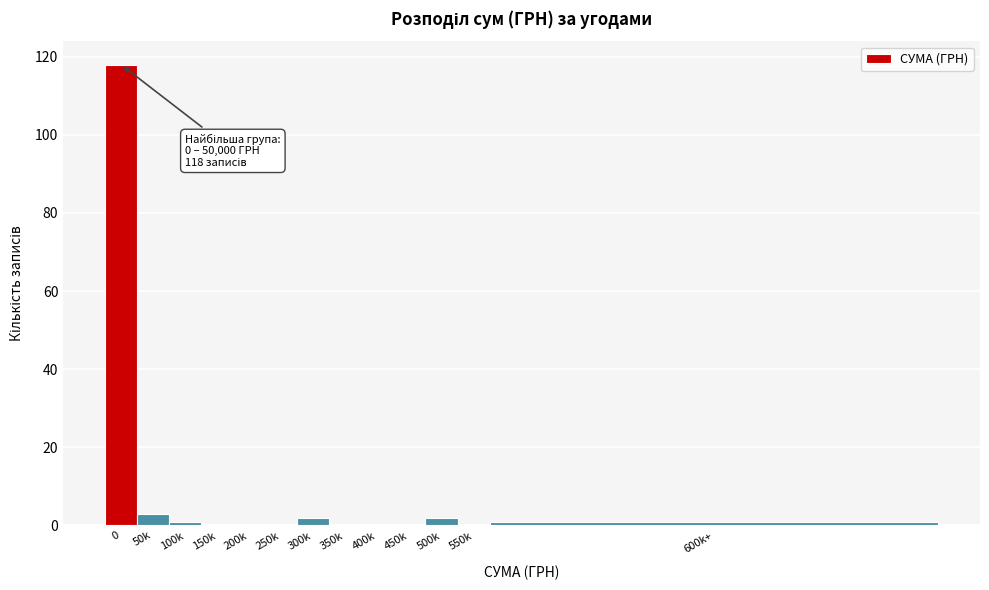

Reading left to right, extract all data points from this chart.

0=118	50k=3	100k=1	150k=0	200k=0	250k=0	300k=2	350k=0	400k=0	450k=0	500k=2	550k=0	600k+=1